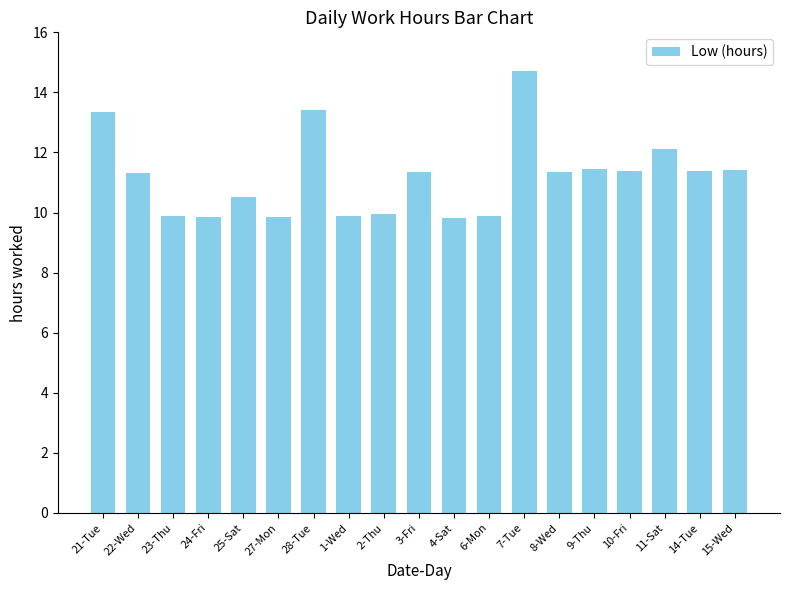

What is the difference between the maximum and minimum values?

4.9